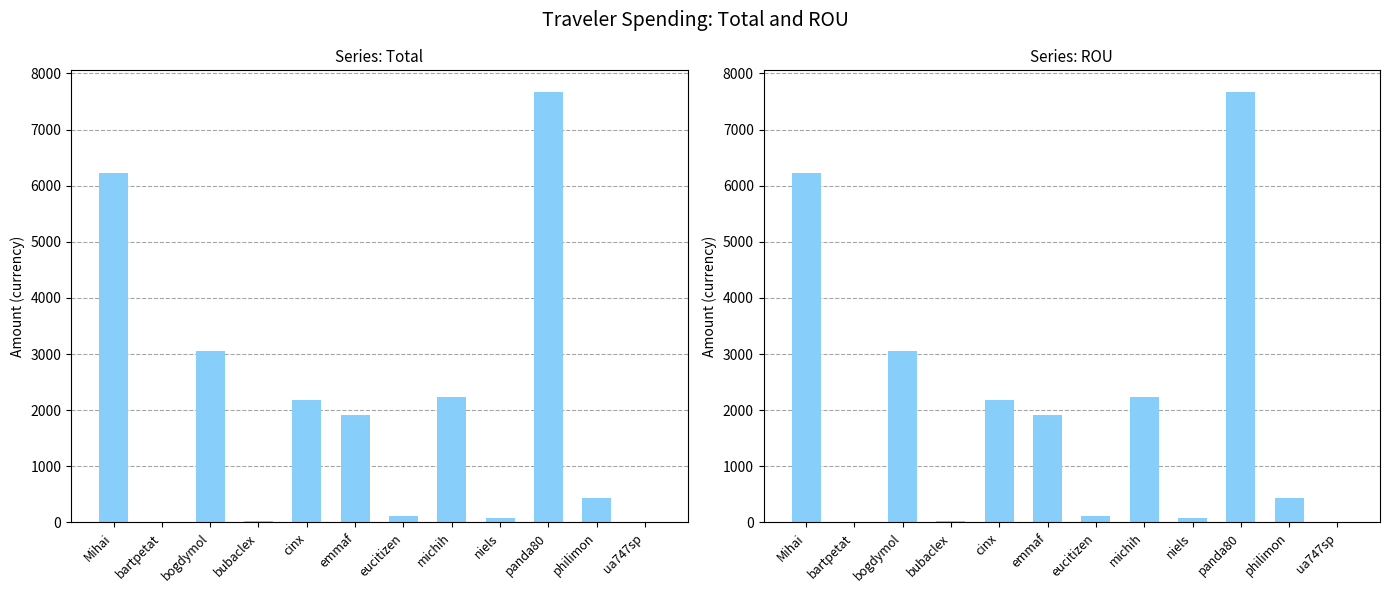

At which category is the sum across all series the highest?

panda80